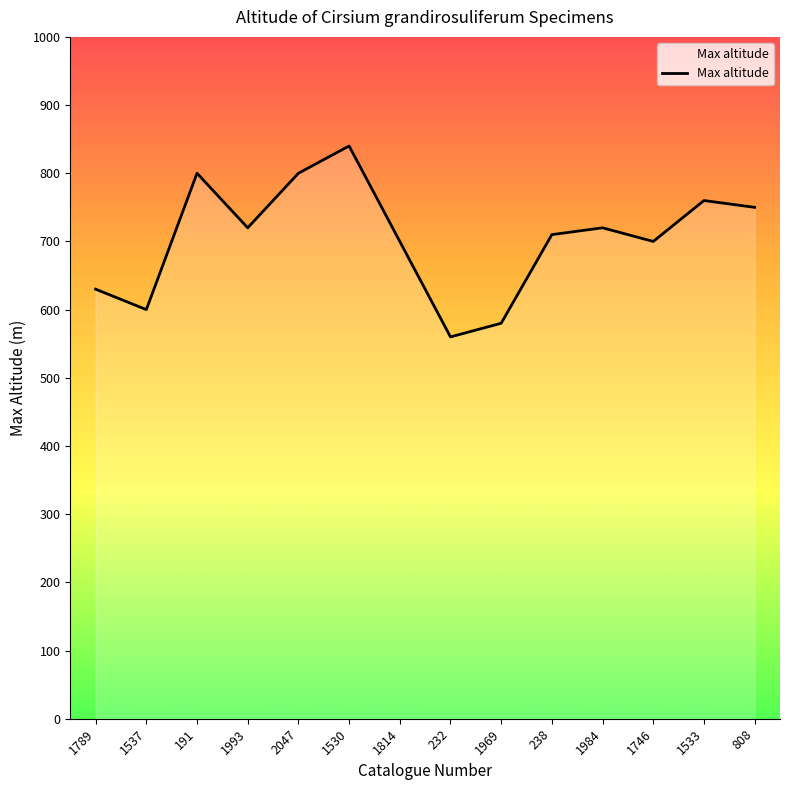

Is it true that the value at 808 is 1312?

False